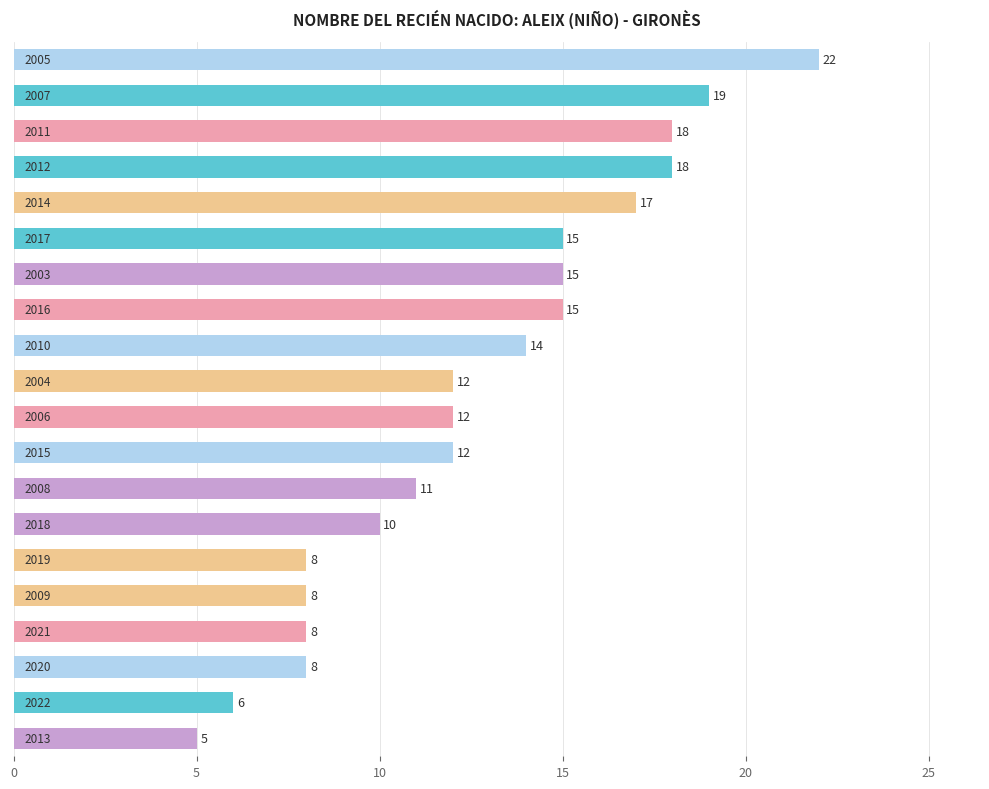

Reading top to bottom, list all the values displayed in this chart.

22	19	18	18	17	15	15	15	14	12	12	12	11	10	8	8	8	8	6	5